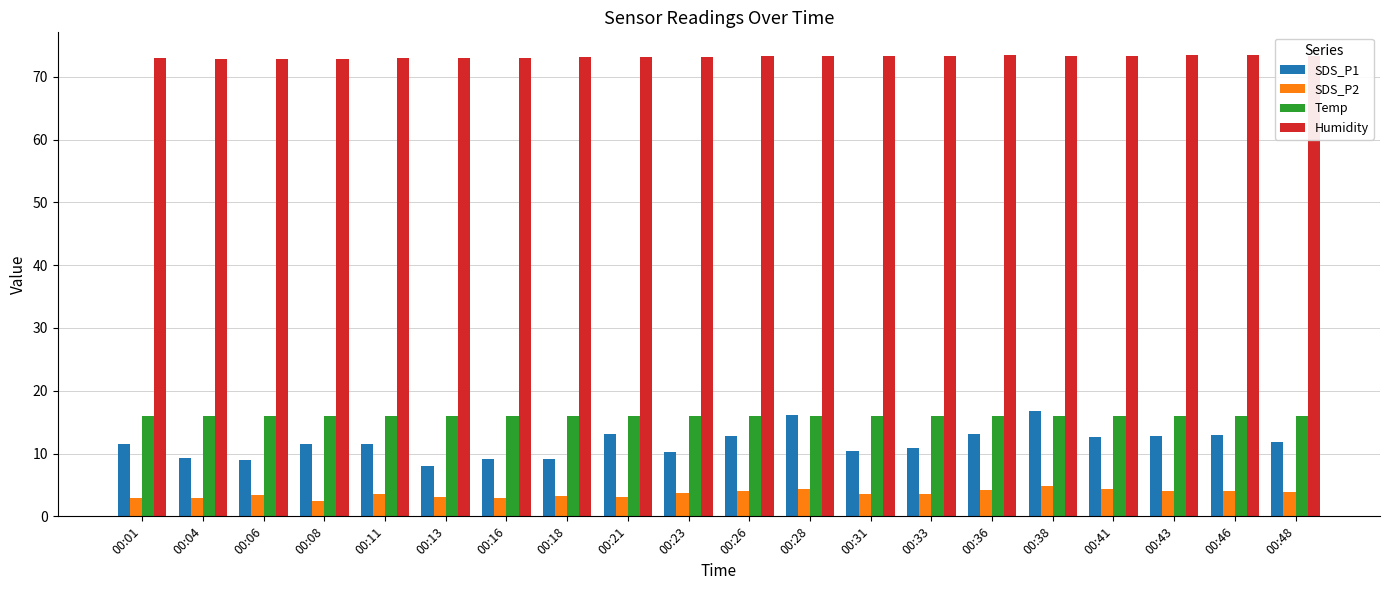

Rank the series at 00:33 from highest to lowest value.

Humidity, Temp, SDS_P1, SDS_P2